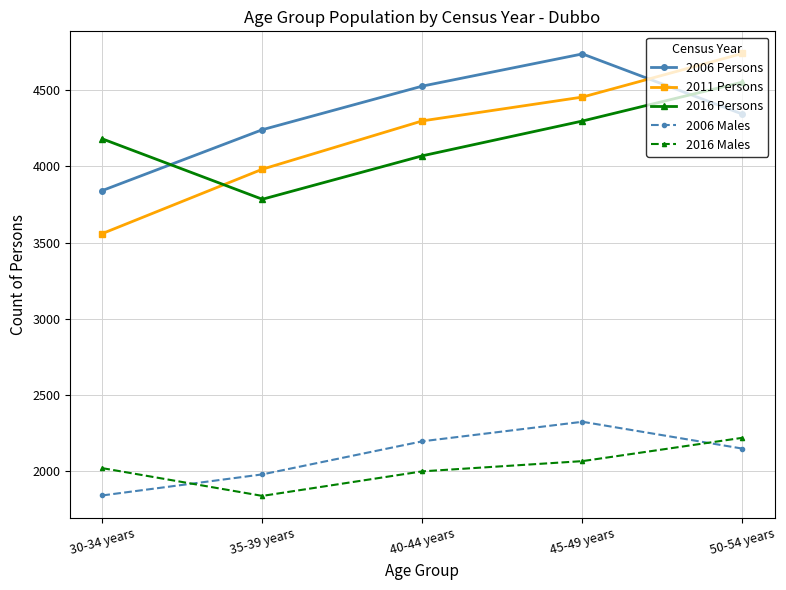

Reading right to left, what are all the values shown in this chart?

2006 Persons: 50-54 years=4342	45-49 years=4737	40-44 years=4526	35-39 years=4240	30-34 years=3841
2011 Persons: 50-54 years=4740	45-49 years=4454	40-44 years=4298	35-39 years=3981	30-34 years=3559
2016 Persons: 50-54 years=4552	45-49 years=4297	40-44 years=4069	35-39 years=3784	30-34 years=4180
2006 Males: 50-54 years=2149	45-49 years=2325	40-44 years=2197	35-39 years=1980	30-34 years=1842
2016 Males: 50-54 years=2220	45-49 years=2067	40-44 years=2000	35-39 years=1839	30-34 years=2021